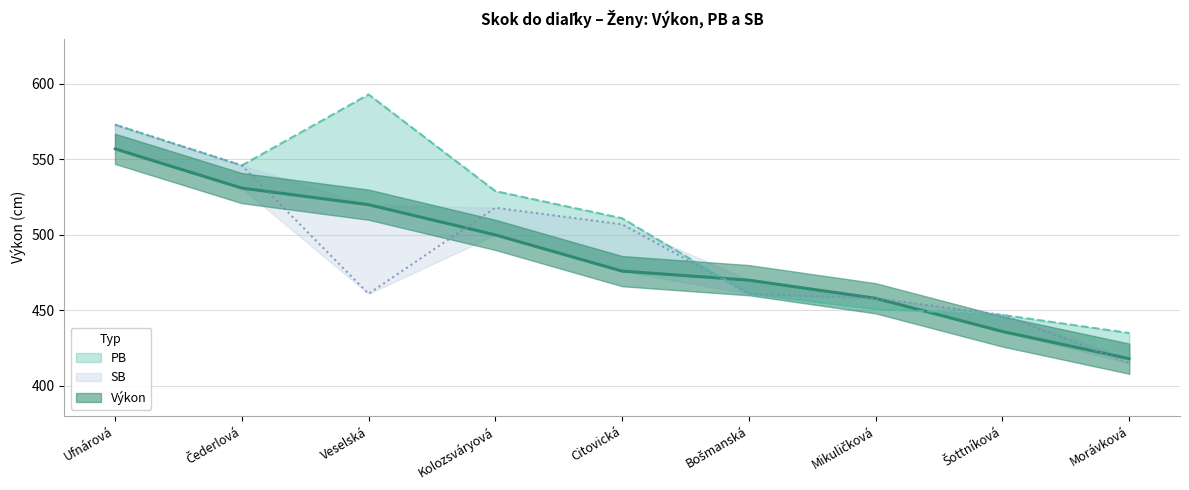

Is it true that Výkon equals 783 at Šottníková?

False